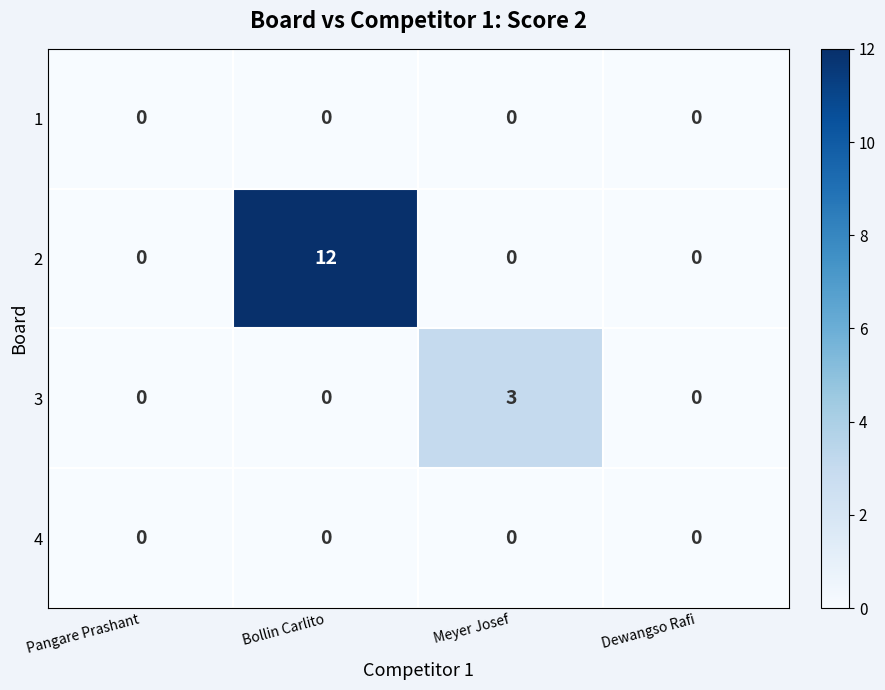

Reading right to left, transcribe all the data shown in this chart.

1: Dewangso Rafi=0	Meyer Josef=0	Bollin Carlito=0	Pangare Prashant=0
2: Dewangso Rafi=0	Meyer Josef=0	Bollin Carlito=12	Pangare Prashant=0
3: Dewangso Rafi=0	Meyer Josef=3	Bollin Carlito=0	Pangare Prashant=0
4: Dewangso Rafi=0	Meyer Josef=0	Bollin Carlito=0	Pangare Prashant=0